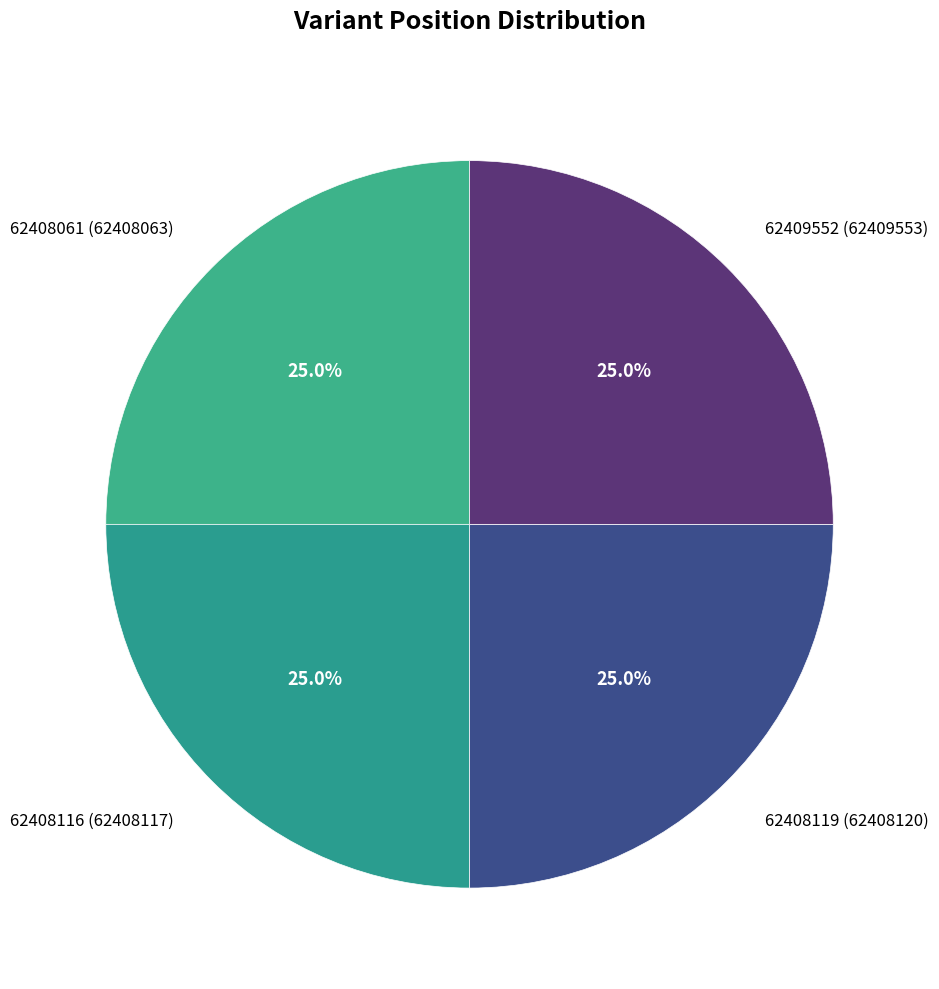

To the nearest percent, what percentage of the pie is 62408061?

25%